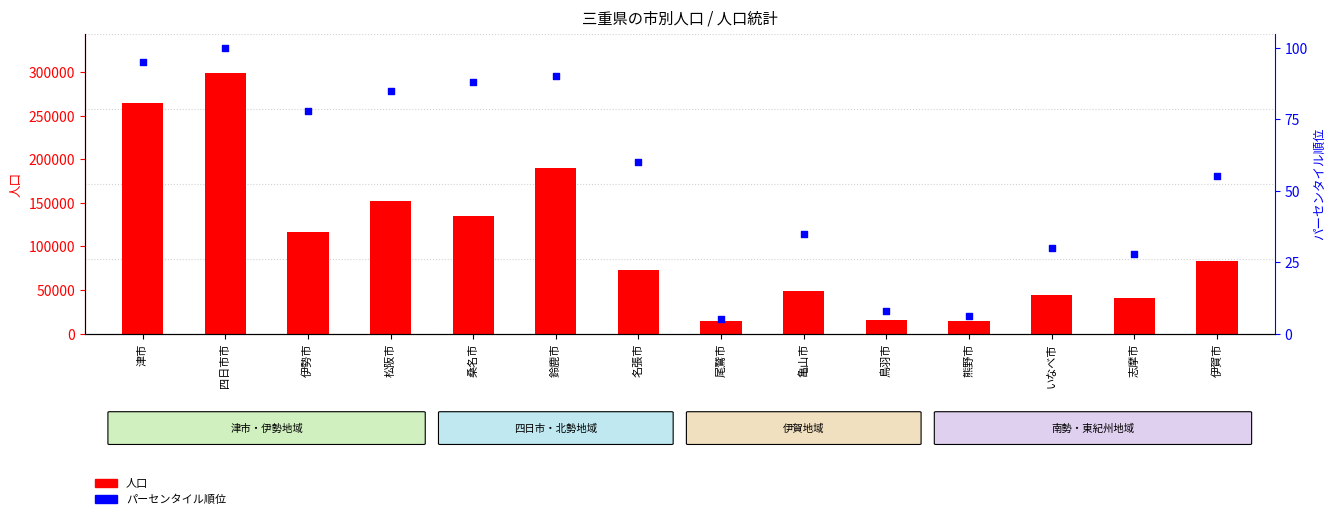

What are all the series names shown in the legend?

人口, パーセンタイル順位